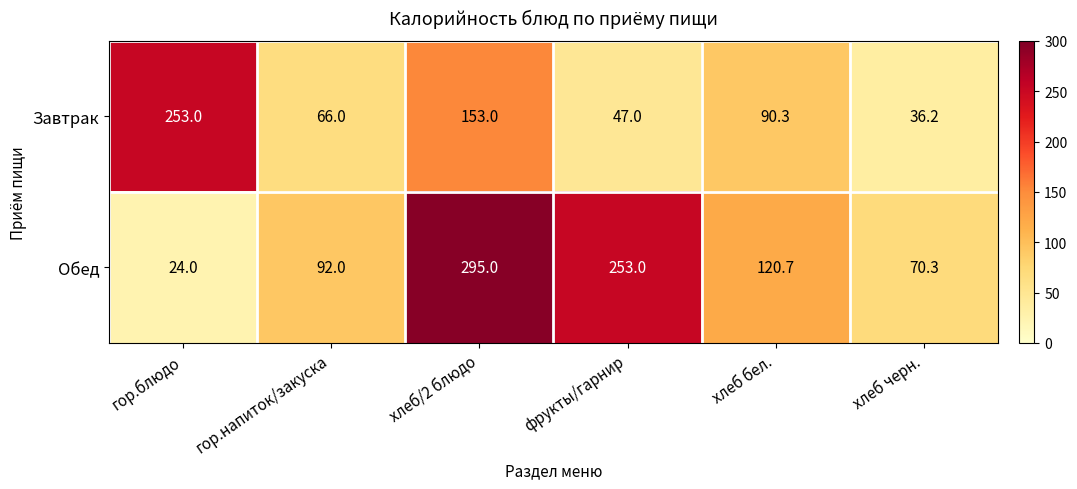

Which category has the lowest value across all series?

гор.блюдо